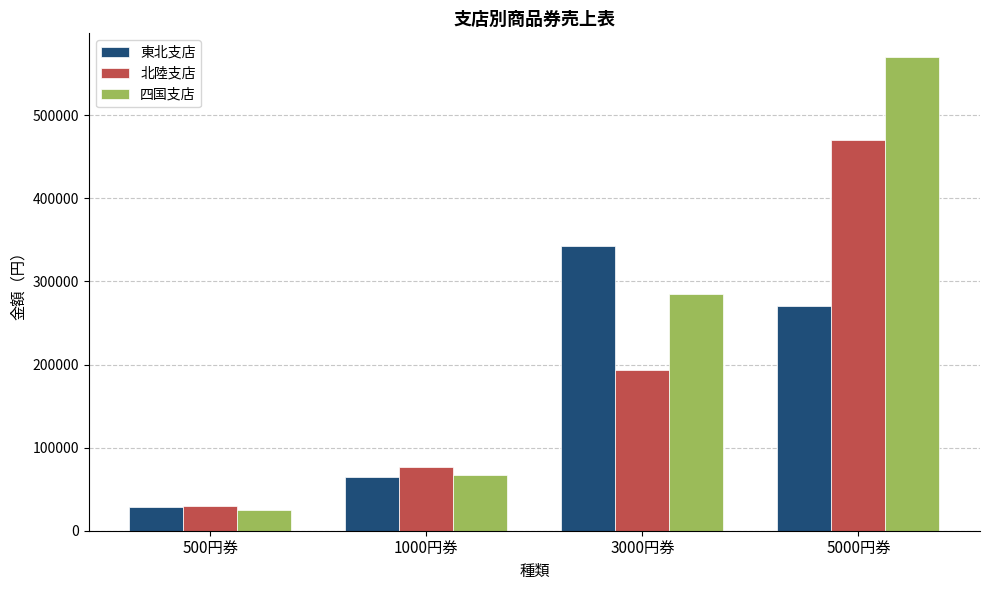

At which label does 北陸支店 reach its peak?

5000円券